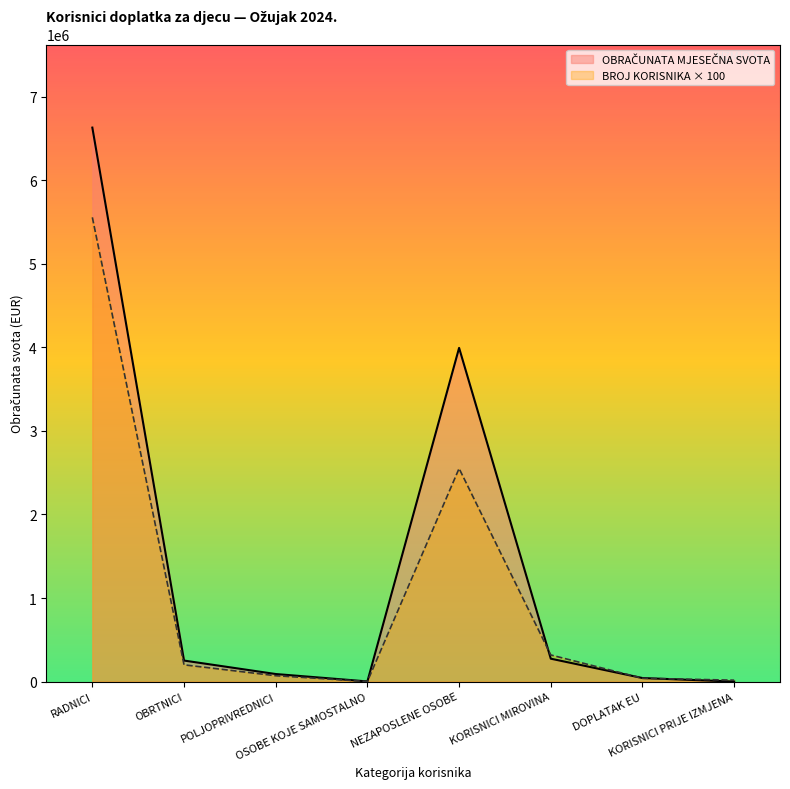

Is it true that BROJ KORISNIKA equals 318700.0 at KORISNICI MIROVINA?

True